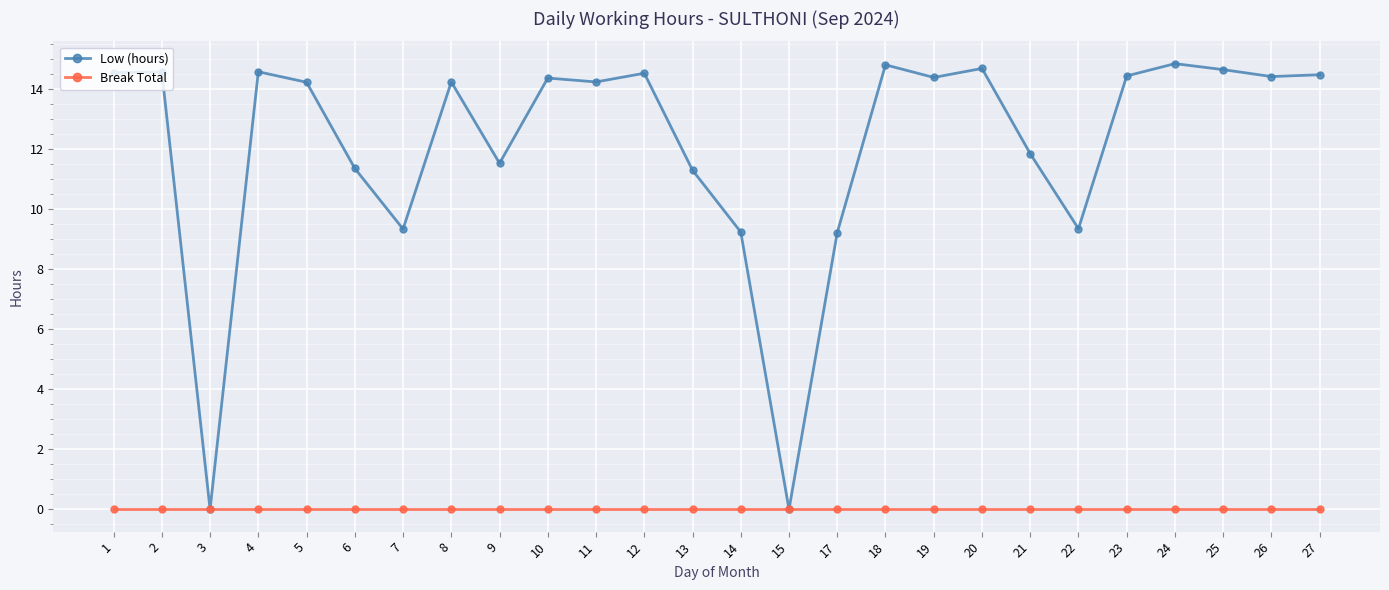

Which series has the widest spread of values?

Low (hours)